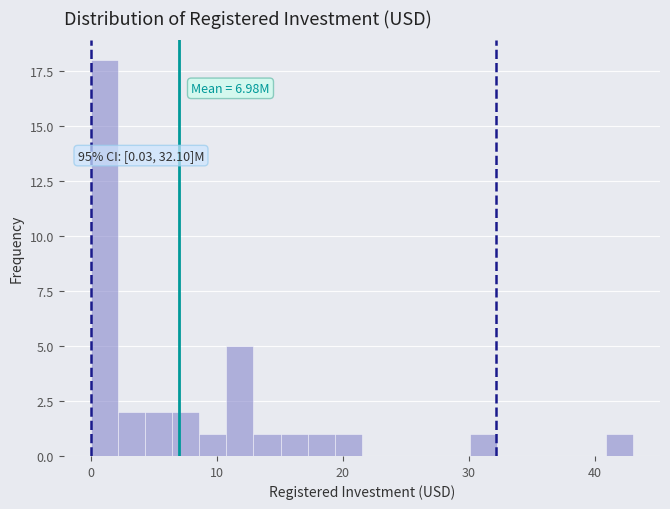

Read against the x-axis, roughly where is the centre of the tallest bar?

1